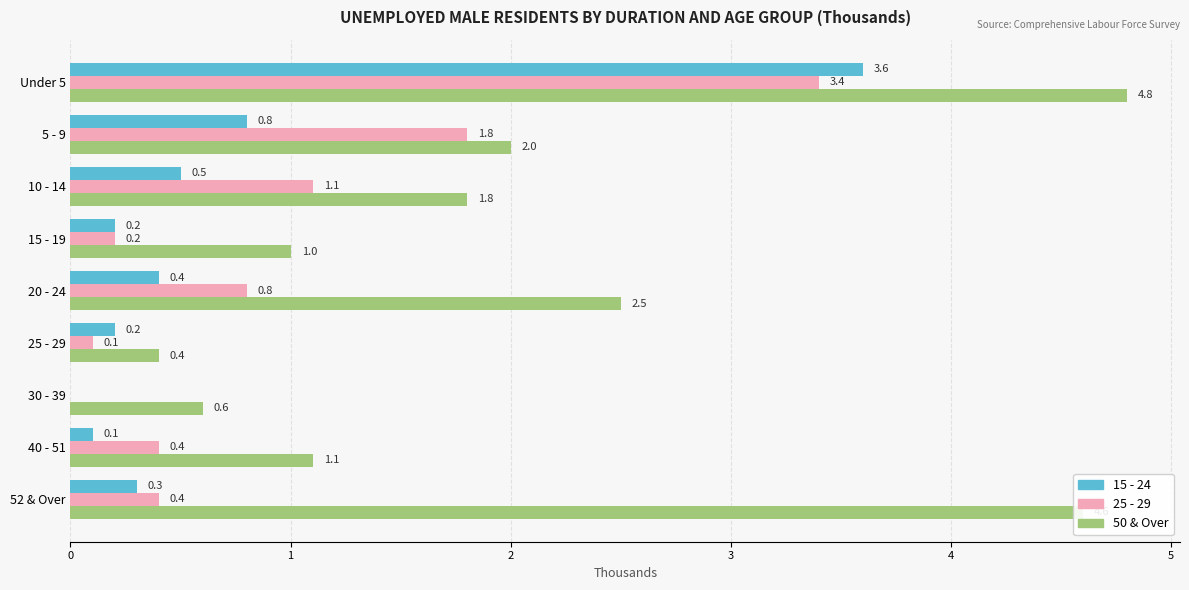

What is the approximate value of 25 - 29 at 10 - 14?

1.1